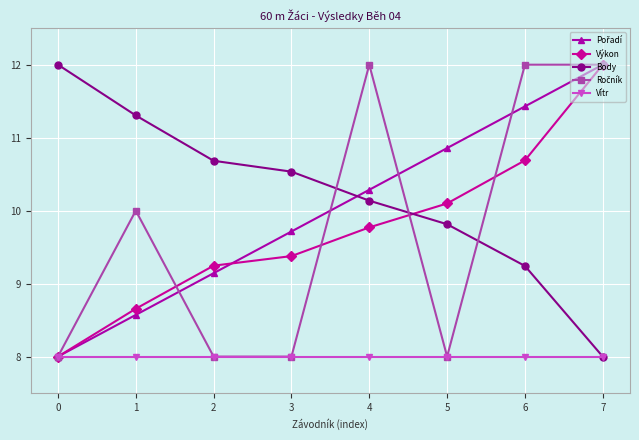

What is the spread (max minus min) of values at 2?

2.7